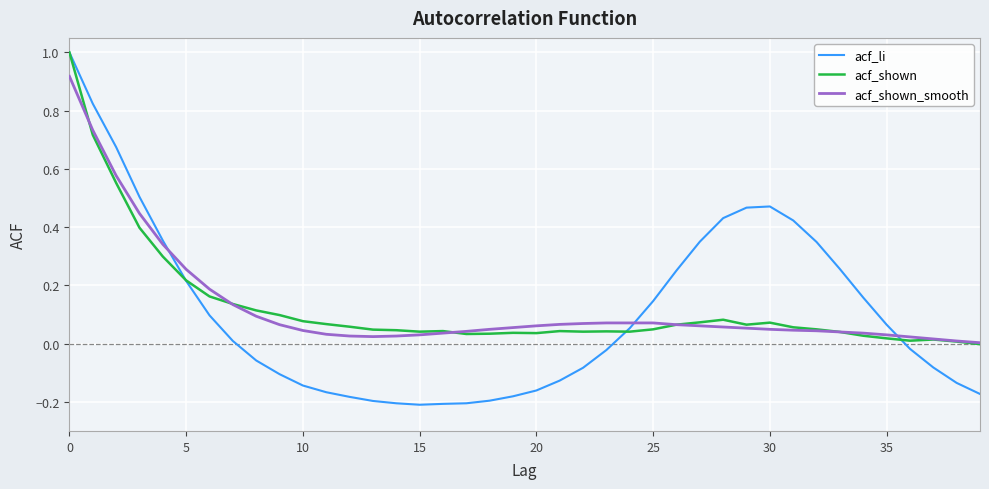

Which series has the largest range (max minus min)?

acf_li